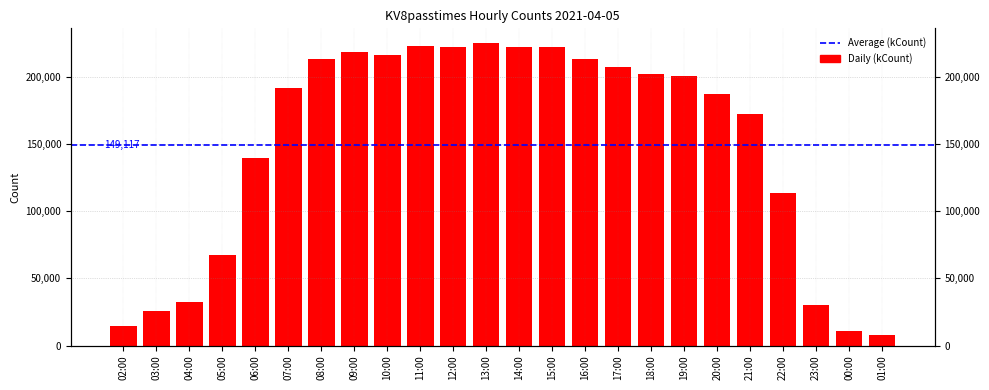

The value at 06:00 is 139853. True or false?

True